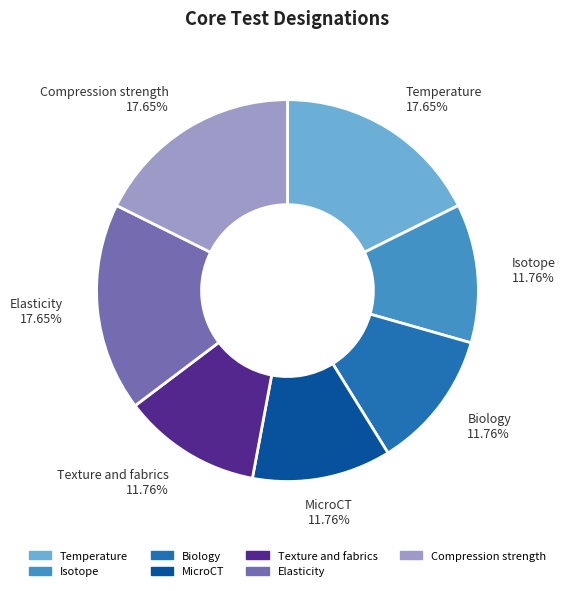

To the nearest percent, what percentage of the pie is Biology?

12%